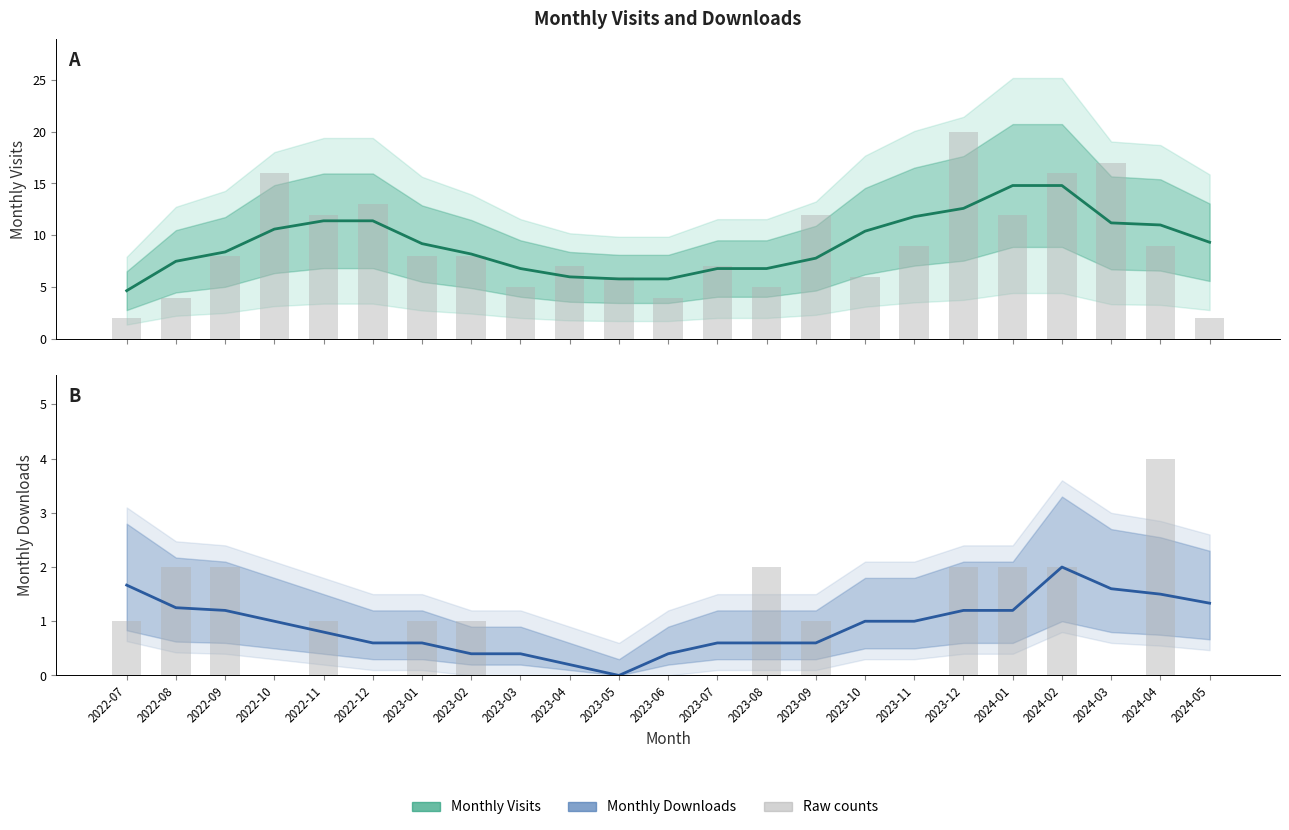

At which category is the sum across all series the highest?

2024-02